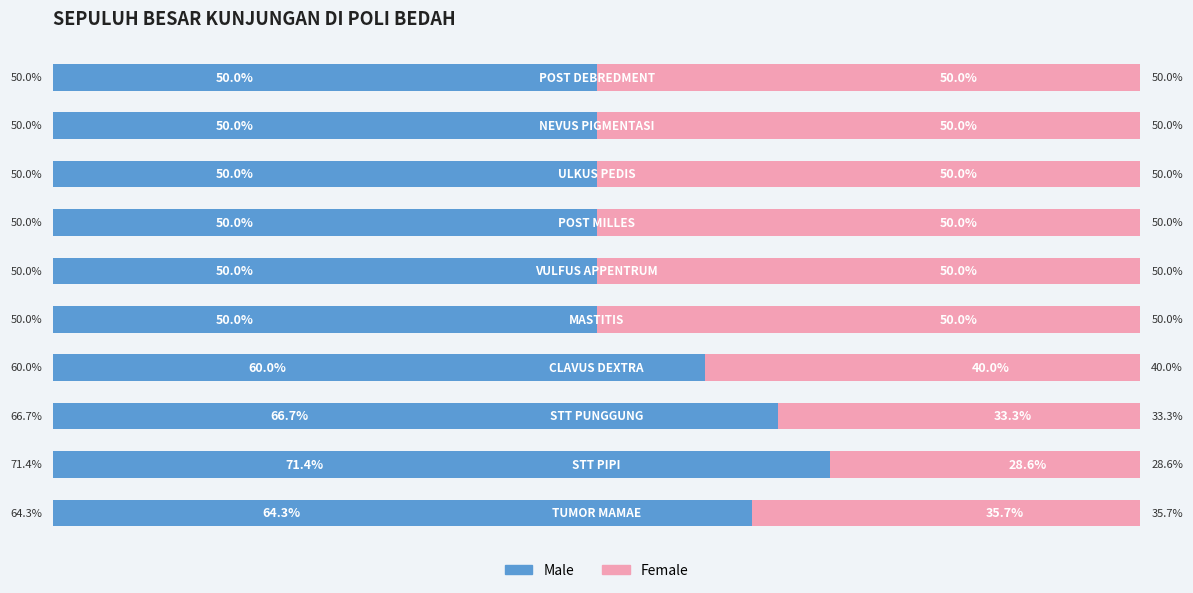

What is the value of the Male bar at the 6th from the left?

50.0